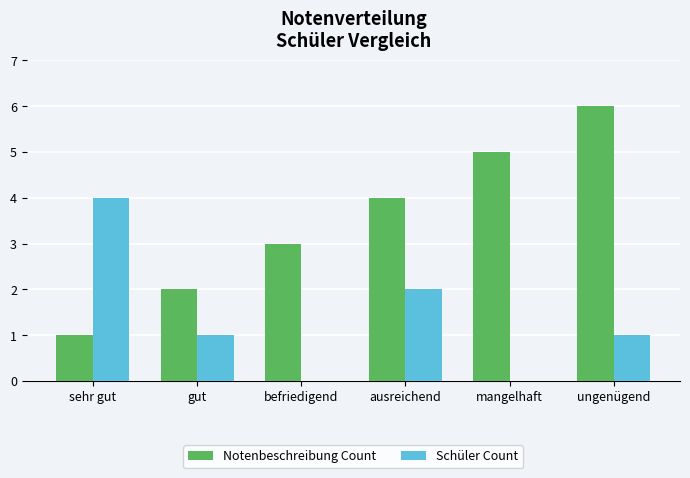

Which series has the largest total across all categories?

Notenbeschreibung Count